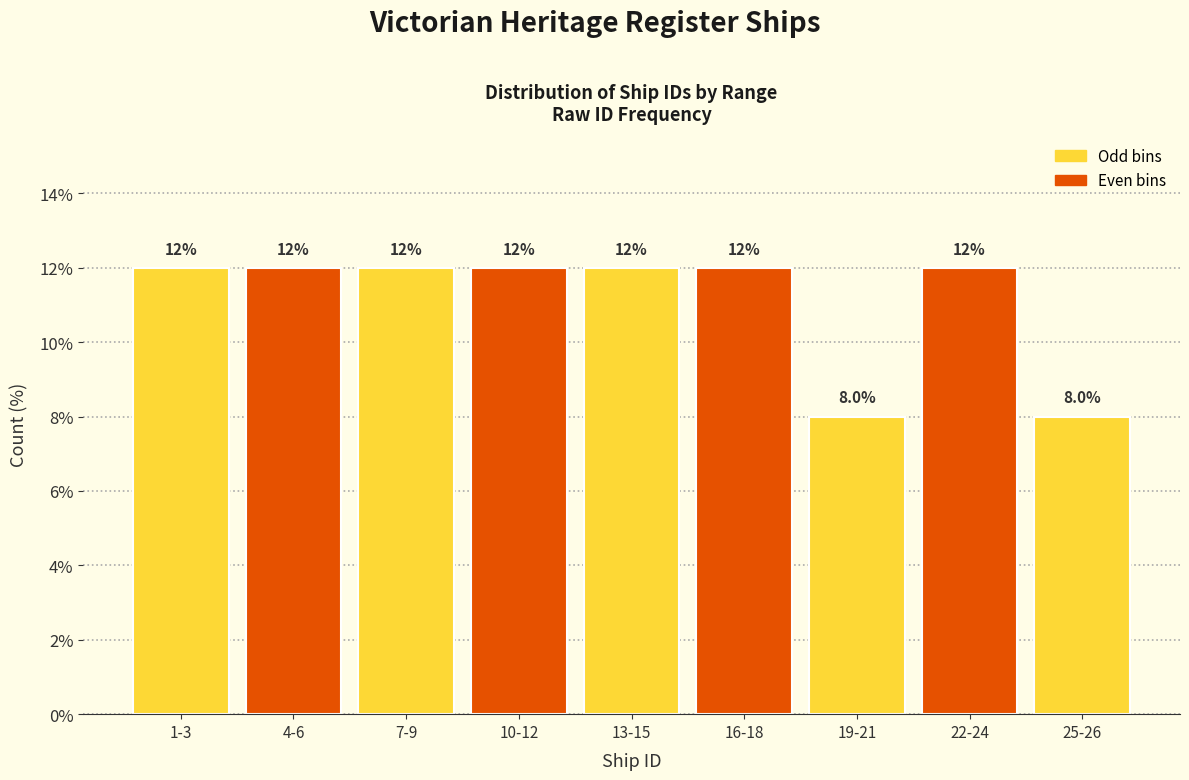

Reading right to left, what are all the values shown in this chart?

25-26=8	22-24=12	19-21=8	16-18=12	13-15=12	10-12=12	7-9=12	4-6=12	1-3=12